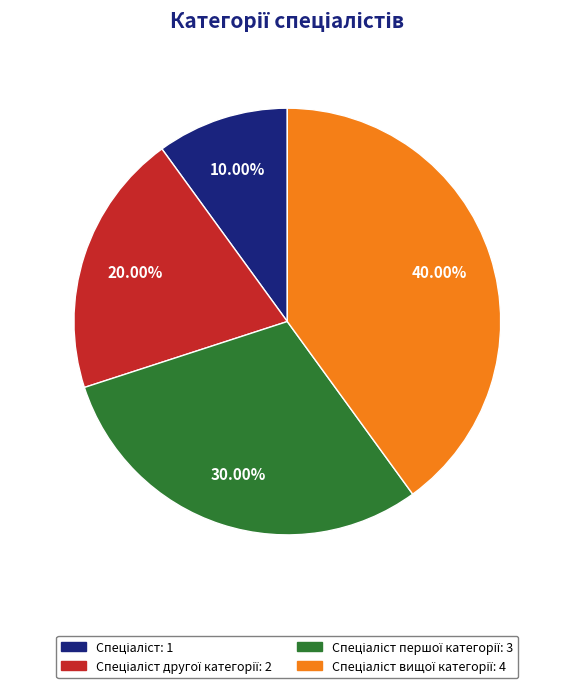

Is there any slice that represents more than half of the pie?

No